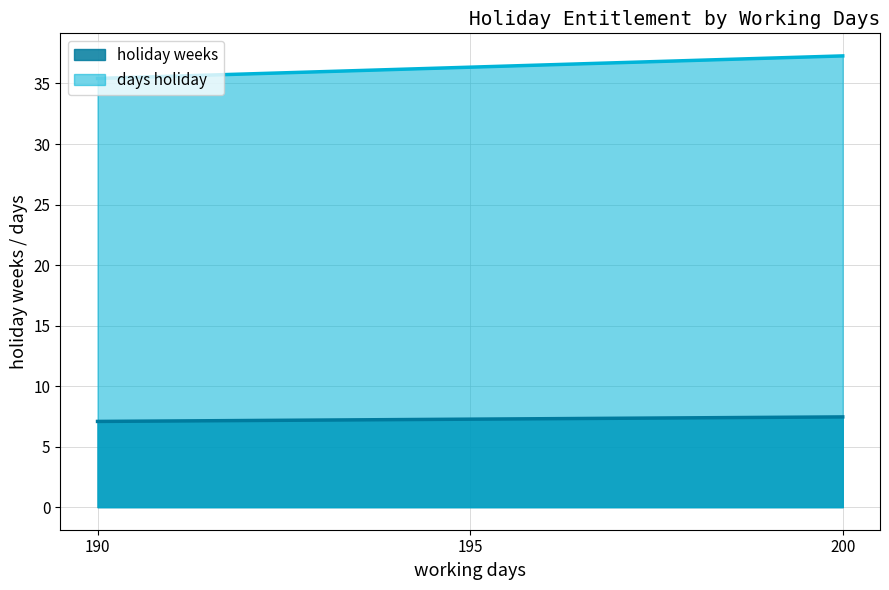

How many lines are shown in the chart?

2